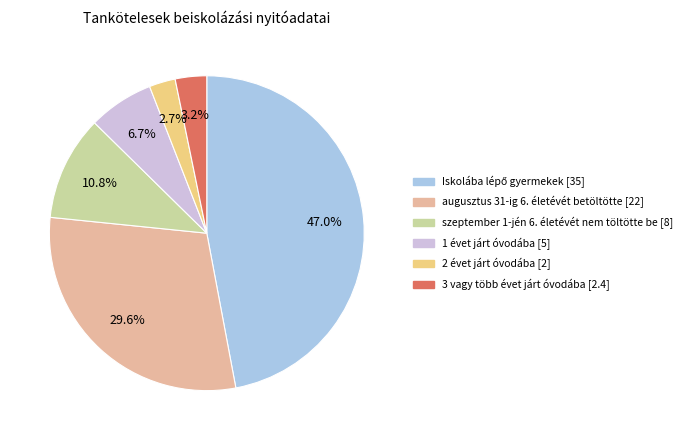

Is the sum of augusztus 31-ig 6. életévét betöltötte [22] and 1 évet járt óvodába [5] greater than half?

No